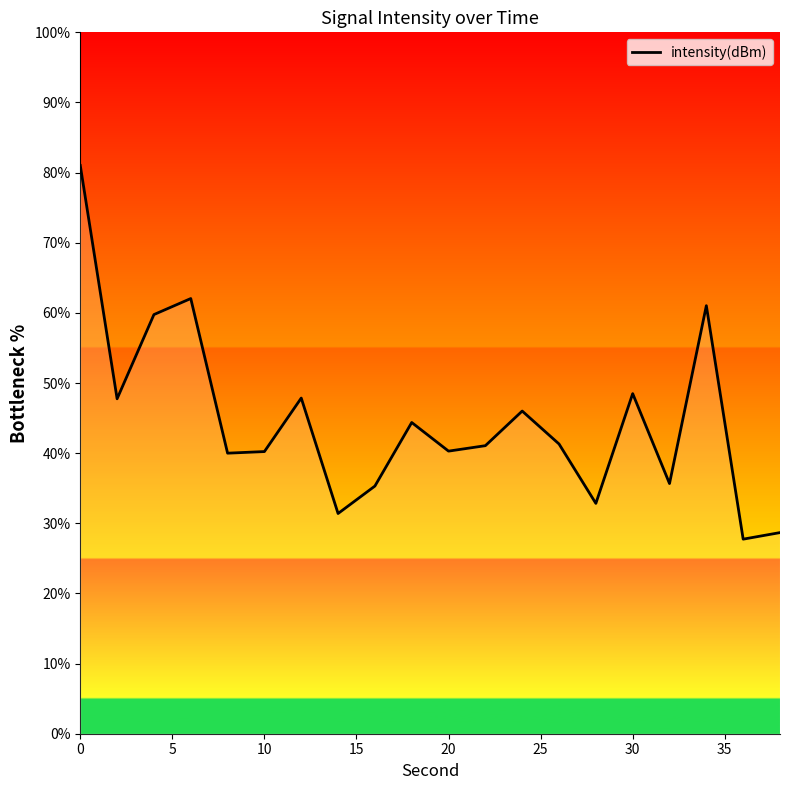

What is the smallest value displayed?

27.7